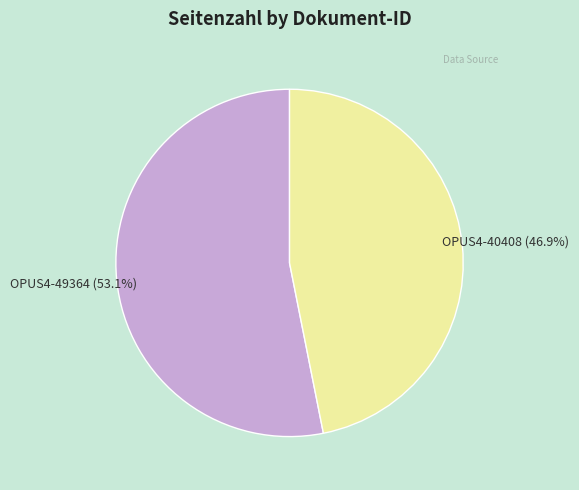

What percentage is the OPUS4-40408 slice, to the nearest percent?

47%